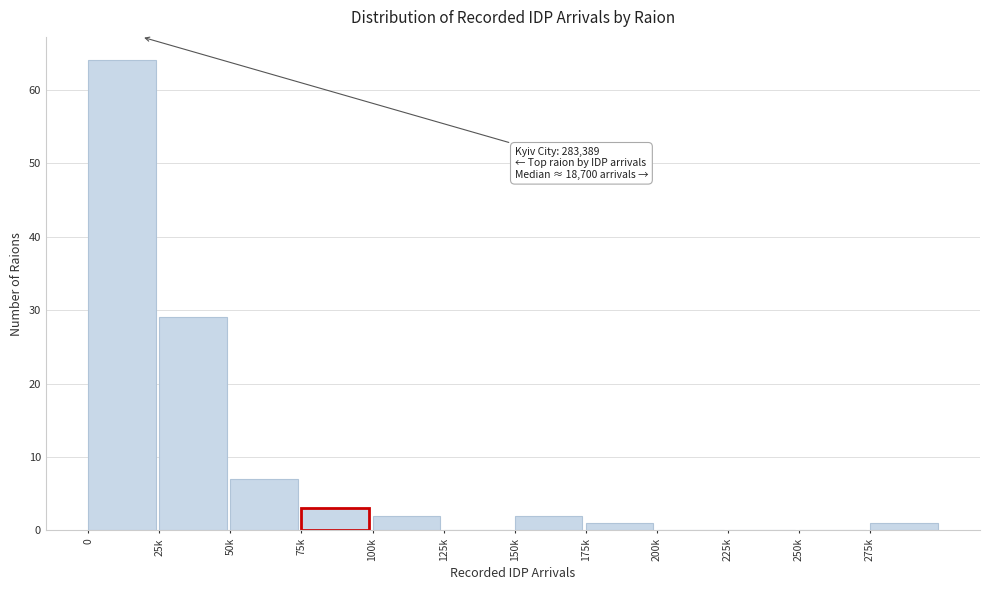

Reading right to left, list all the values displayed in this chart.

275k=1	250k=0	225k=0	200k=0	175k=1	150k=2	125k=0	100k=2	75k=3	50k=7	25k=29	0=64